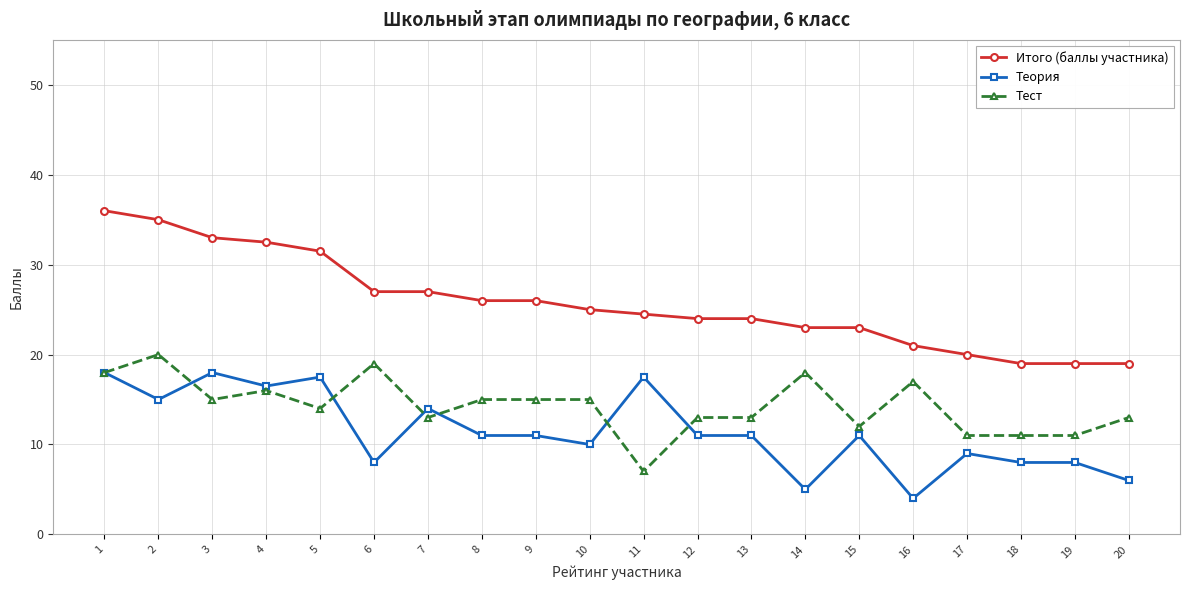

At 12, list the series in order from largest to smallest.

Итого (баллы участника), Тест, Теория